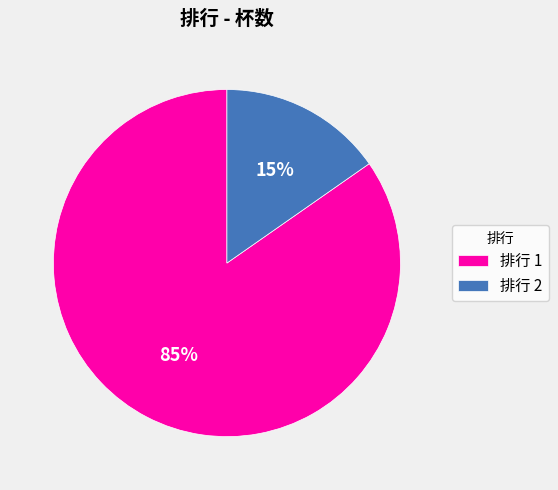

Between 排行 2 and 排行 1, which is larger?

排行 1